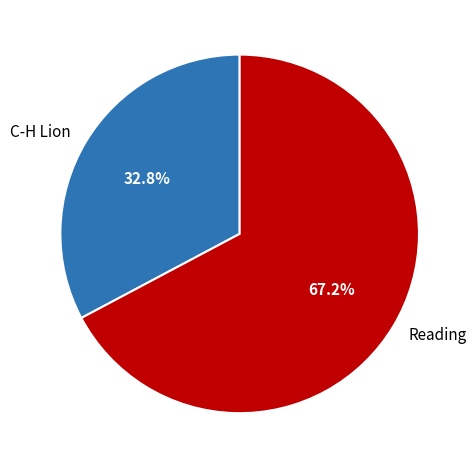

To the nearest percent, what is the average slice percentage?

50%